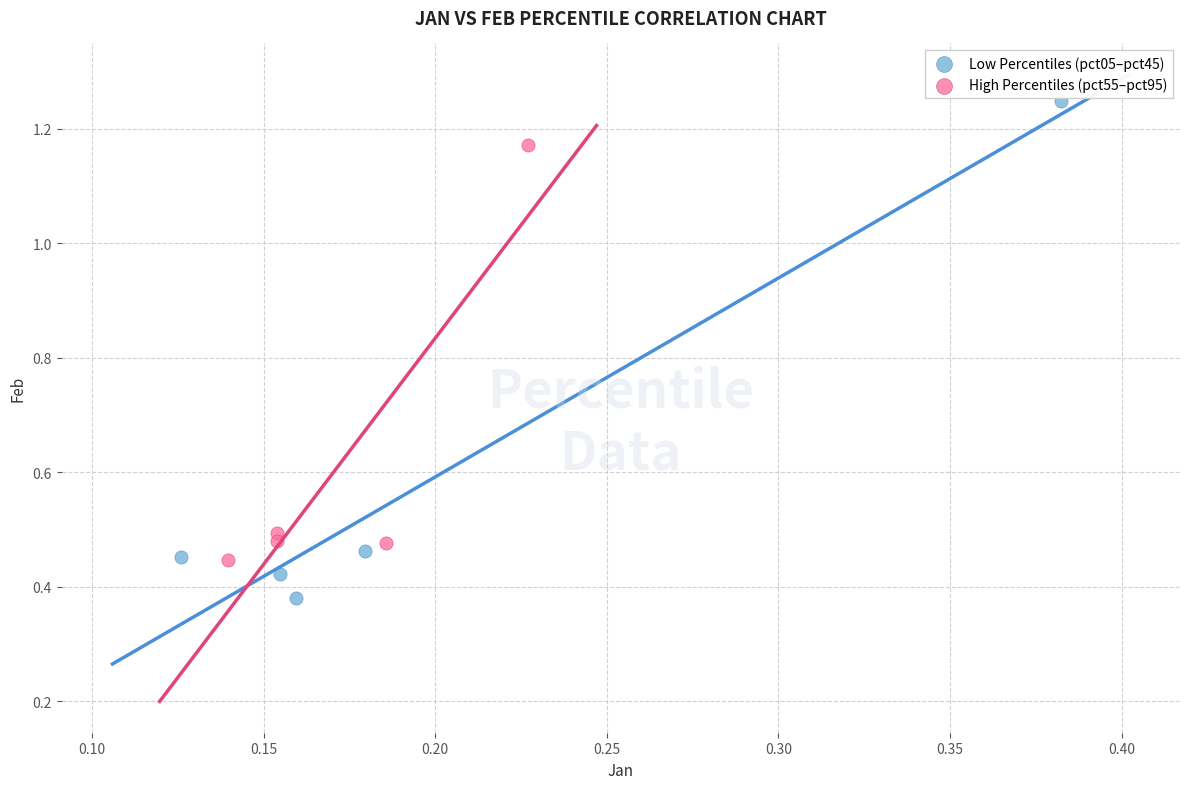

Which series contains the highest Y value?

Low Percentiles (pct05–pct45)